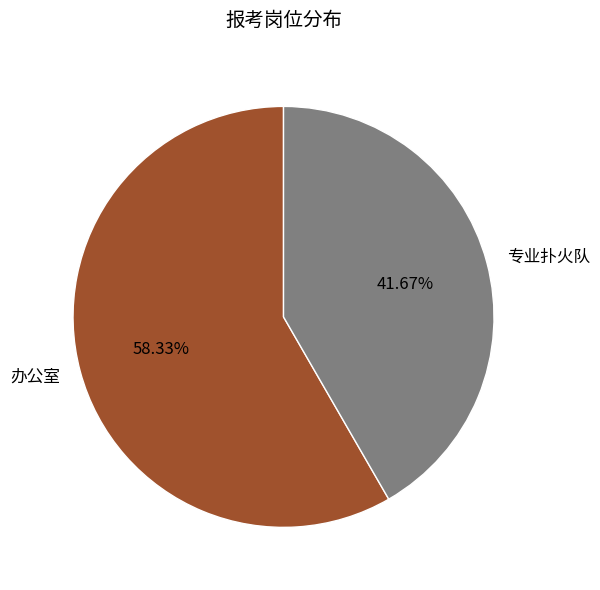

How many slices are in this pie chart?

2